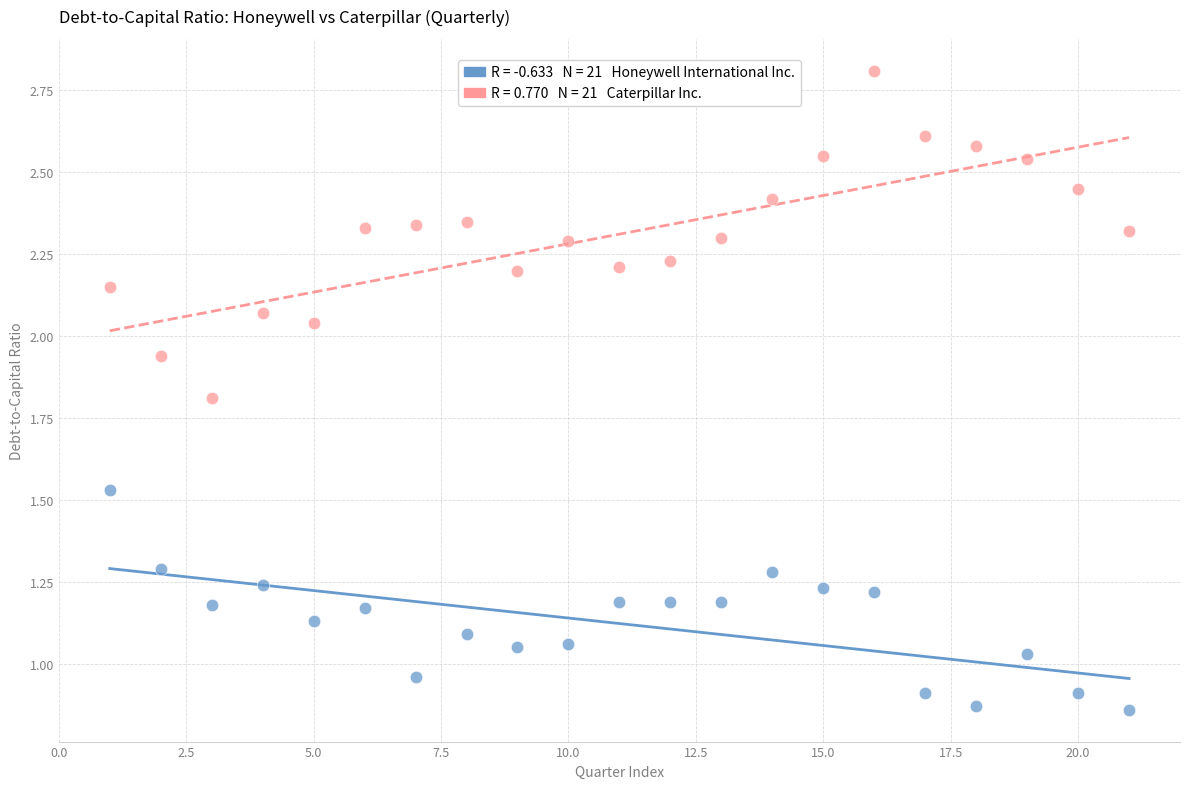

Across all data points, what is the range of X values (max minus min)?

20.0